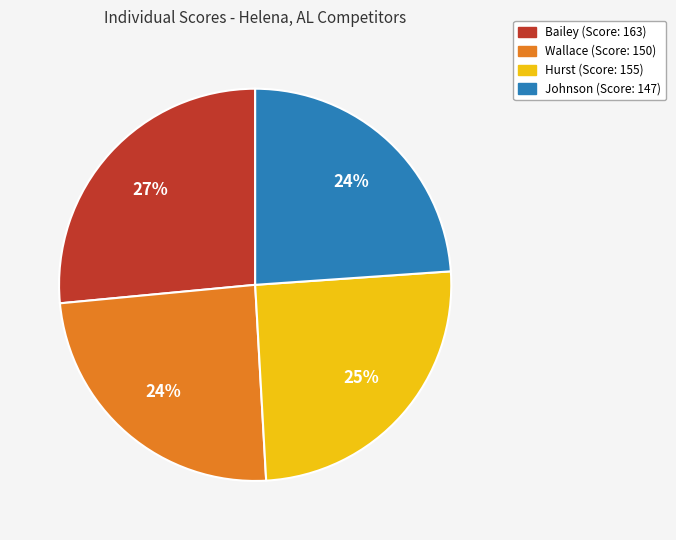

Which has a higher value, Johnson or Hurst?

Hurst